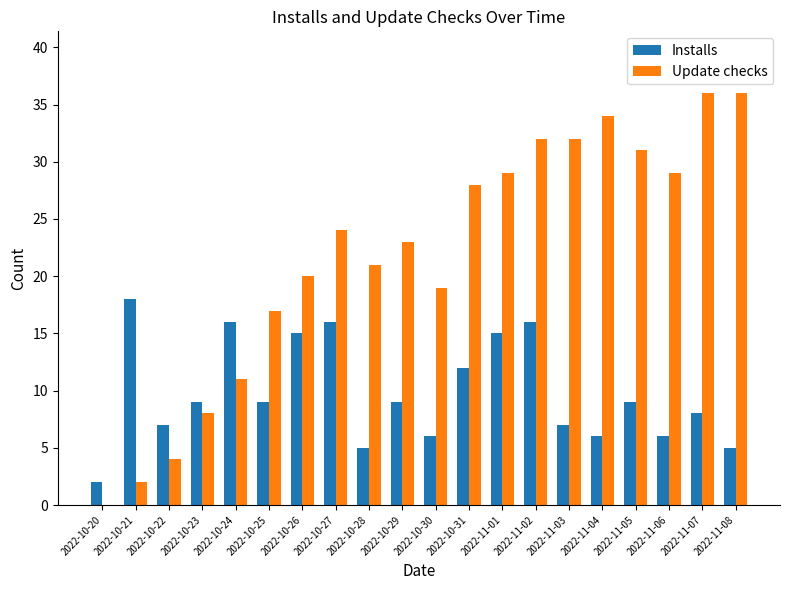

Count the number of categories in the chart.

20